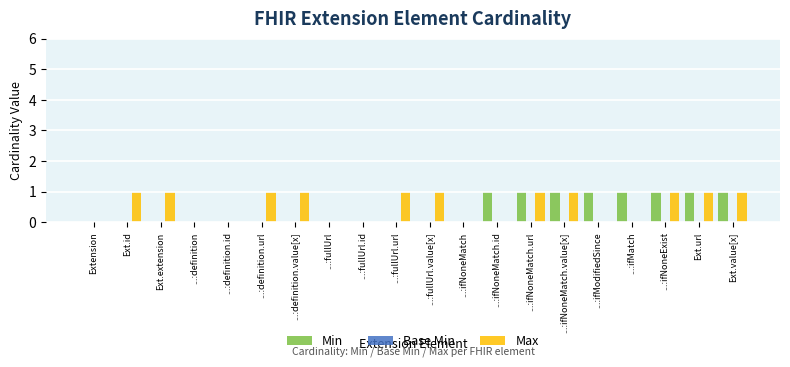

What is the sum of all Min values?

8